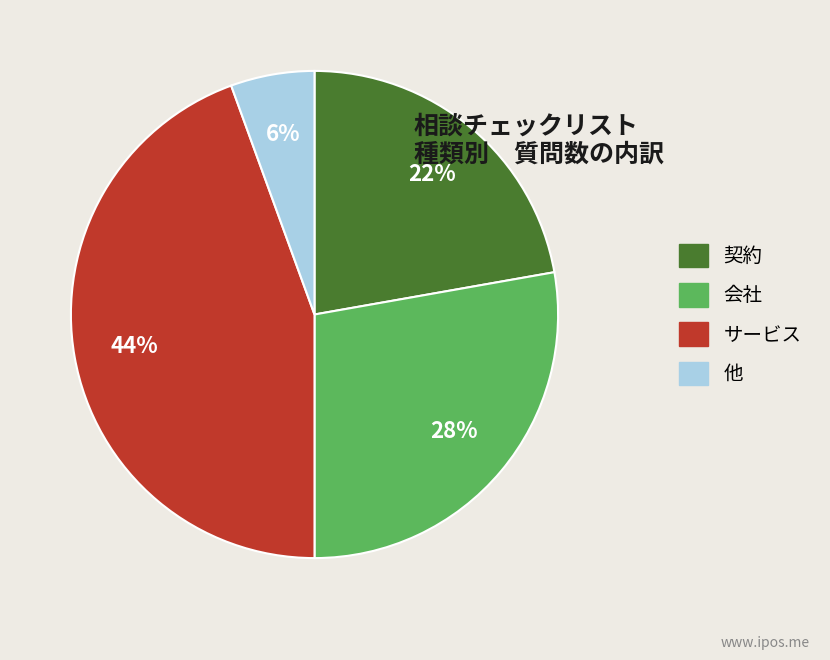

Is the sum of 他 and 会社 greater than half?

No